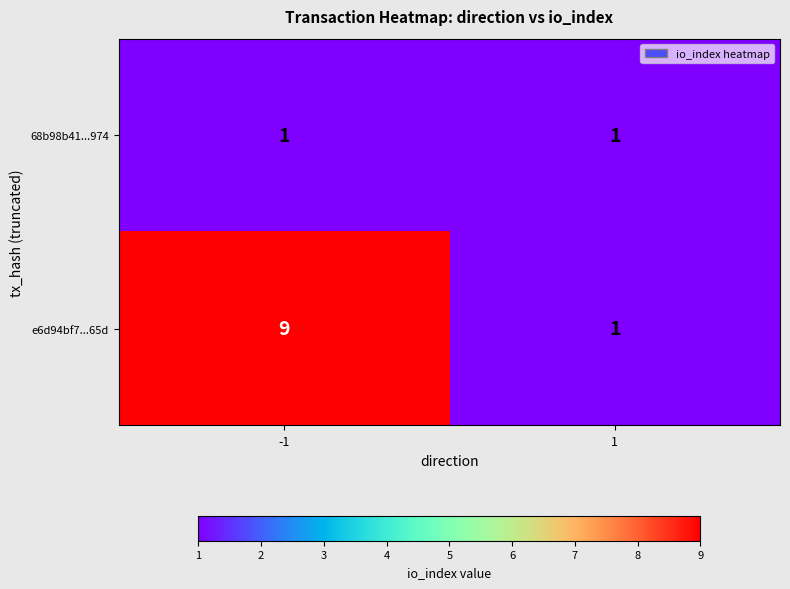

Reading right to left, what are all the values shown in this chart?

68b98b41...974: 1	1
e6d94bf7...65d: 1	9